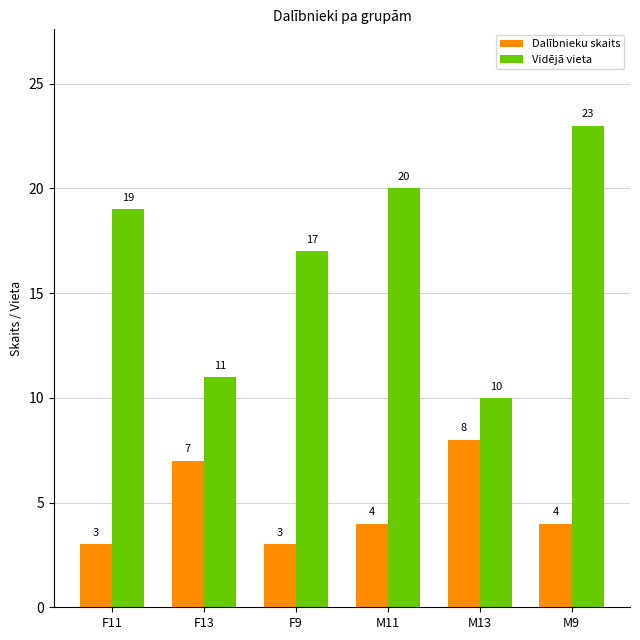

Count the Dalībnieku skaits values in the range 3 to 7.

5